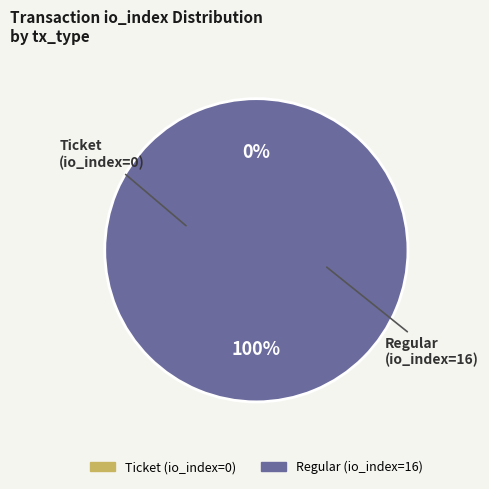

What percentage is the Regular (io_index=16) slice, to the nearest percent?

100%